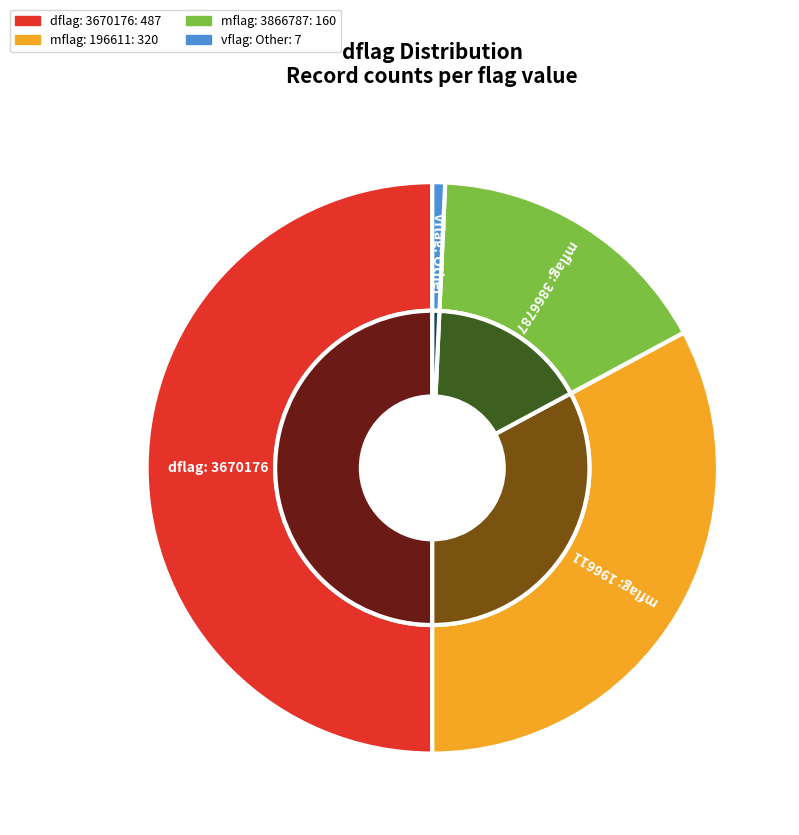

Count the number of slices in the pie.

4